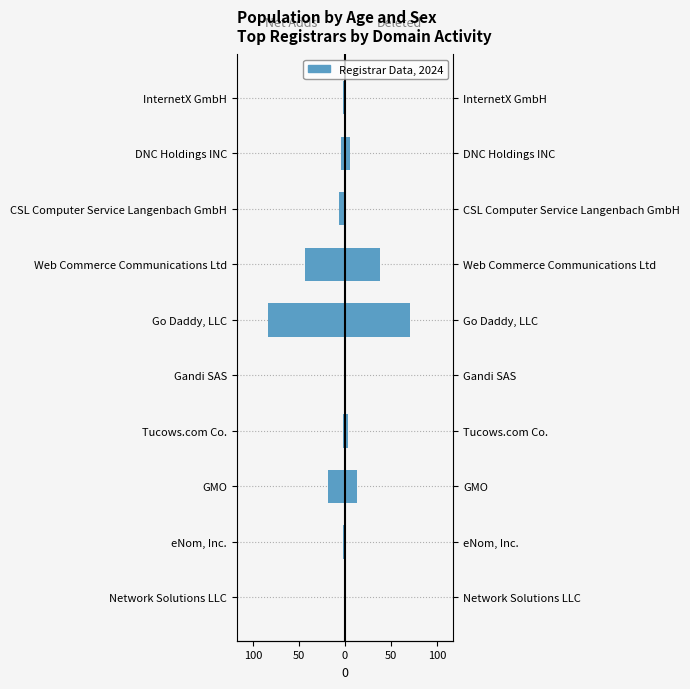

Does the chart contain any negative values?

Yes